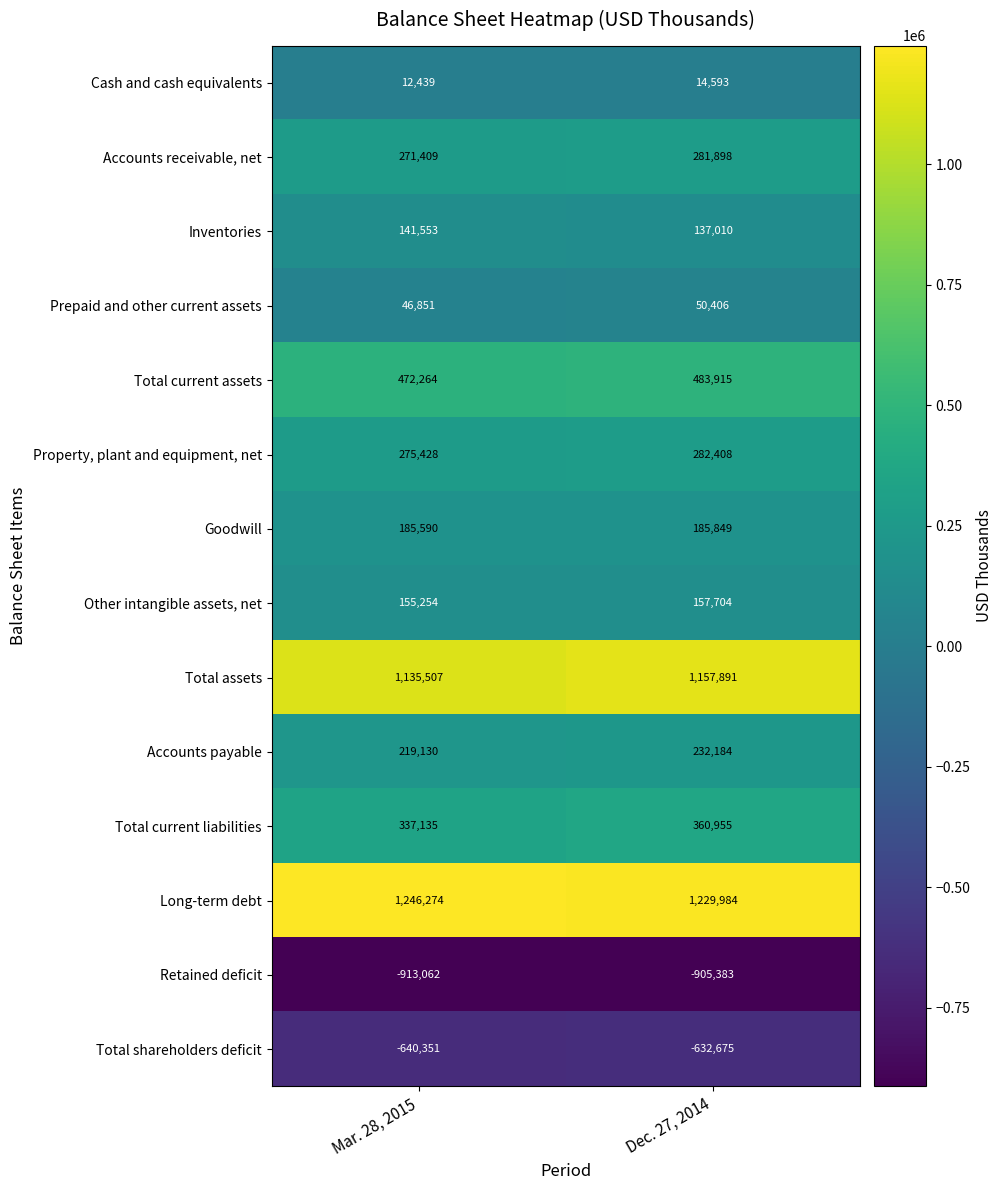

What is the difference between the maximum and minimum values in the Goodwill series?

259